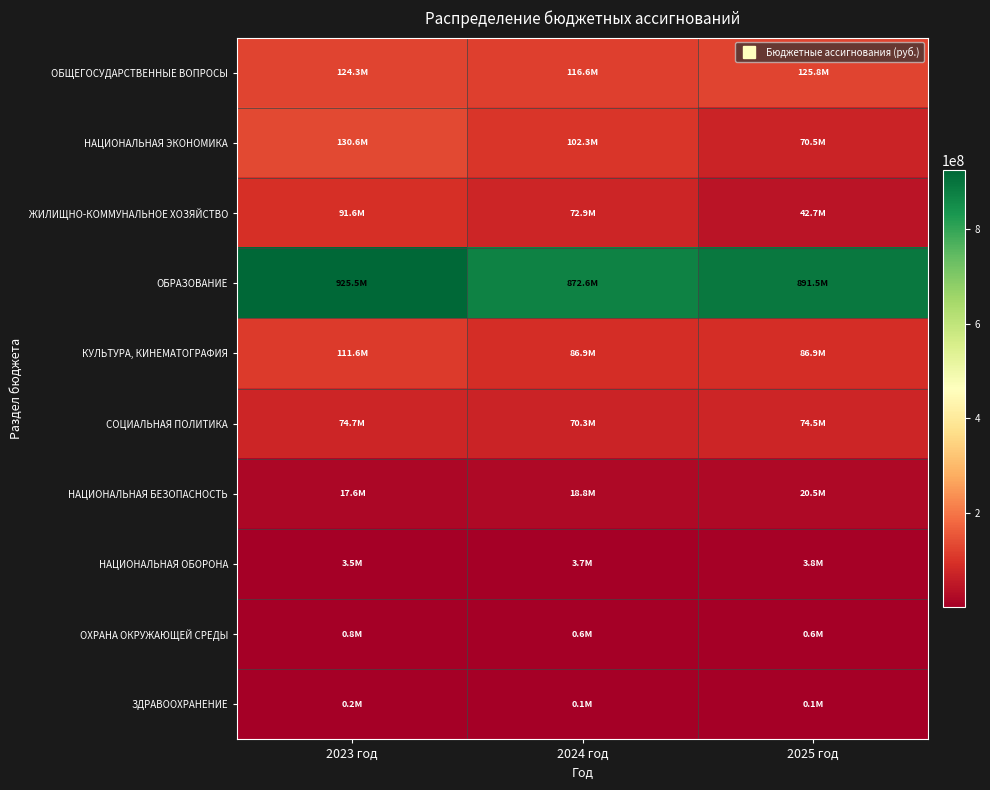

What is the greatest value displayed?

925463409.9